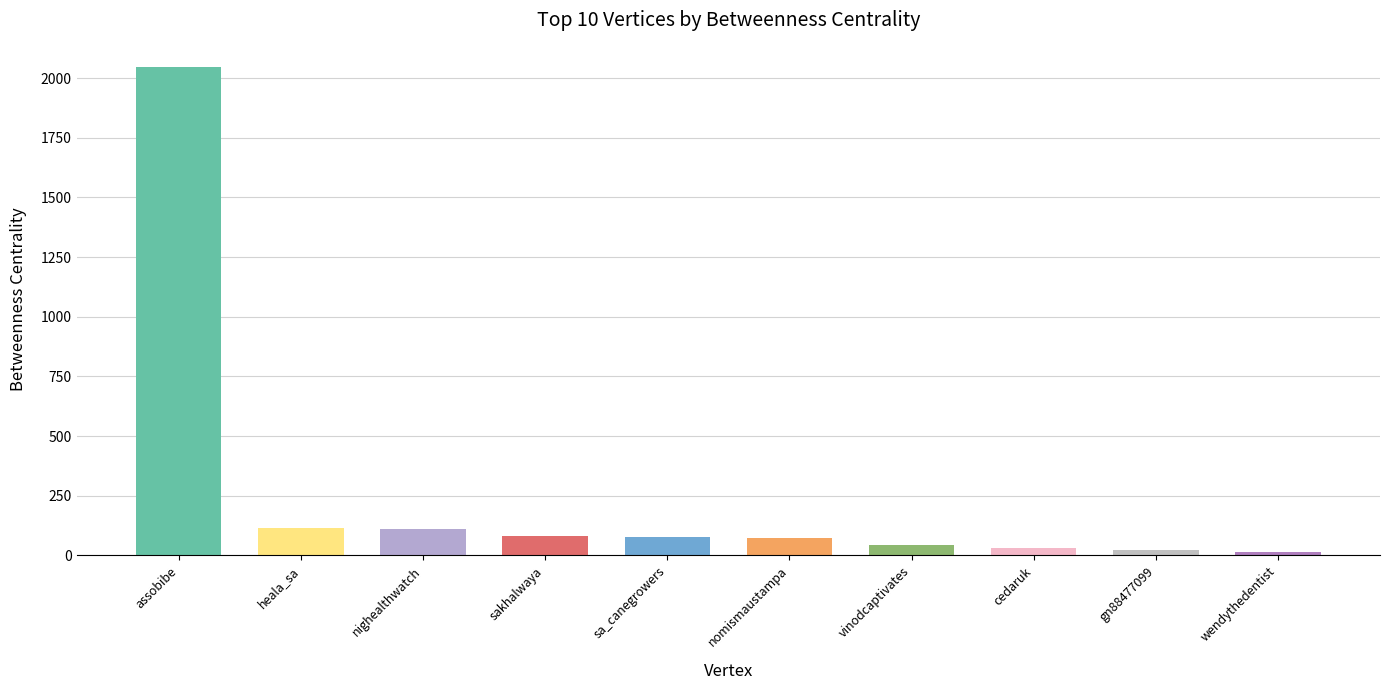

Which has a higher value, assobibe or nighealthwatch?

assobibe